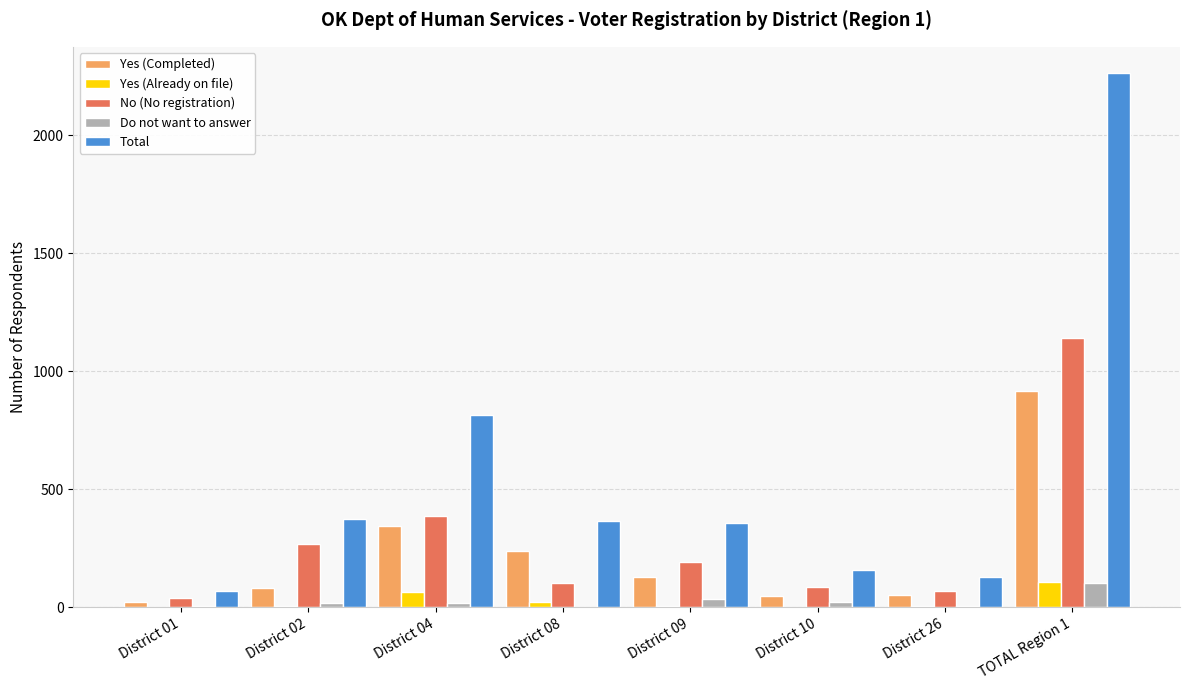

At which label is No (No registration) closest to 589?

District 04